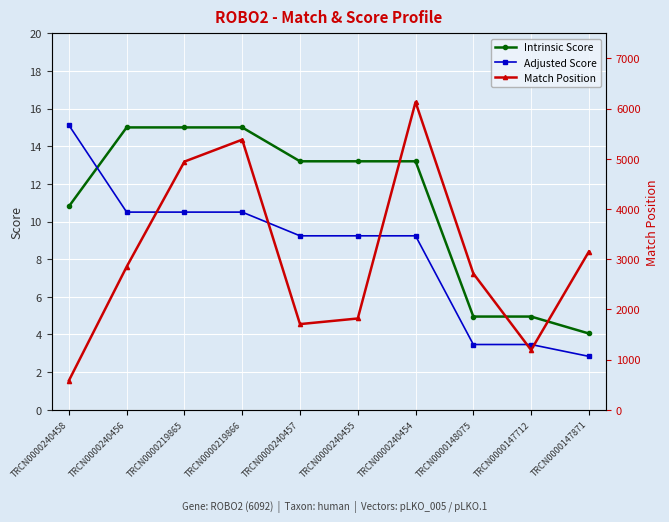

What is the difference between the highest and lowest values at TRCN0000219866?

5370.5